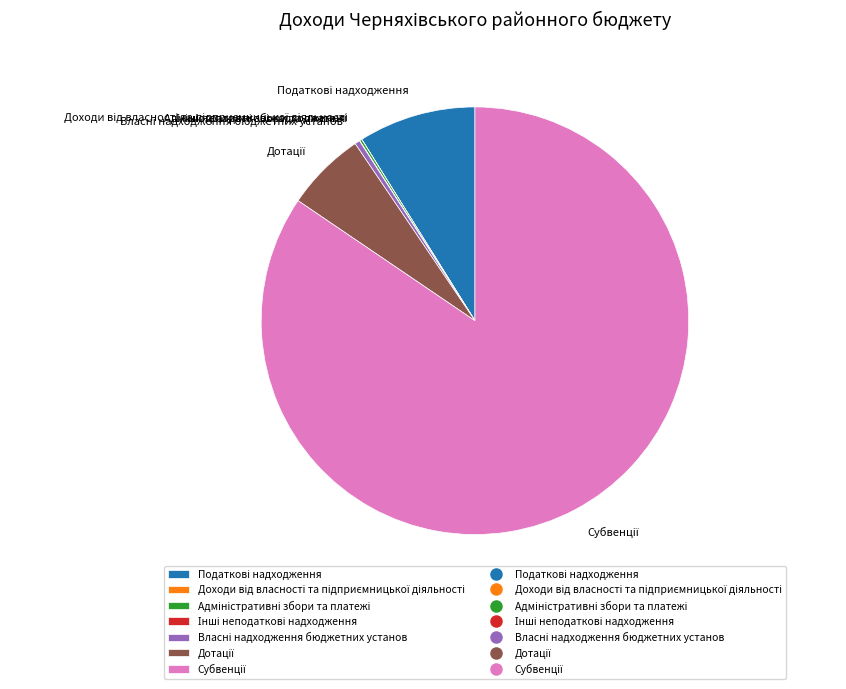

Is there any slice that represents more than half of the pie?

Yes